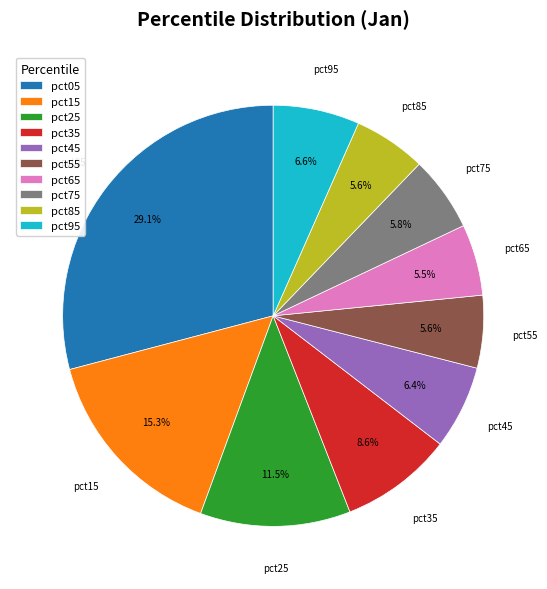

Do pct75 and pct95 together represent more than half of the pie?

No